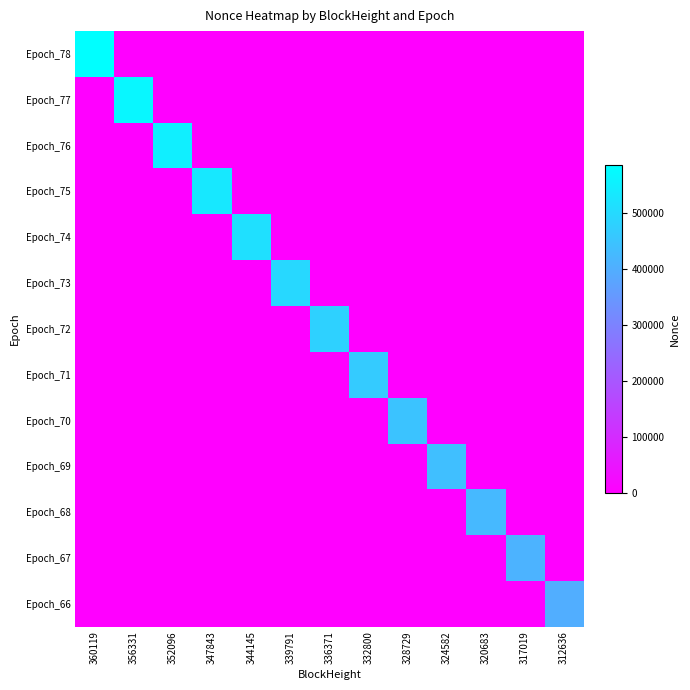

Which label corresponds to the smallest value in the chart?

356331